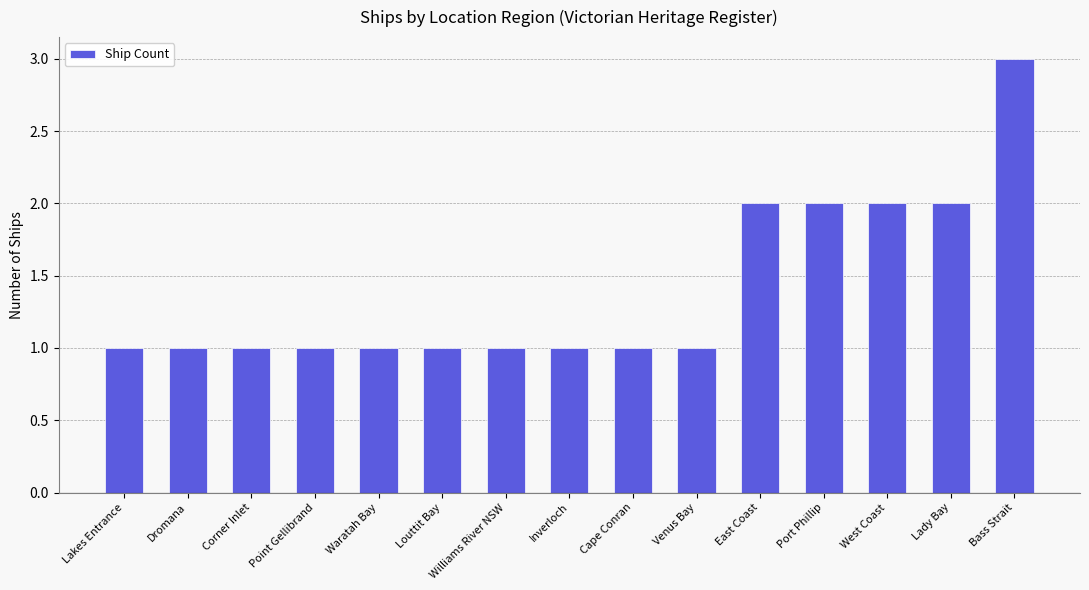

What is the minimum value shown in the chart?

1